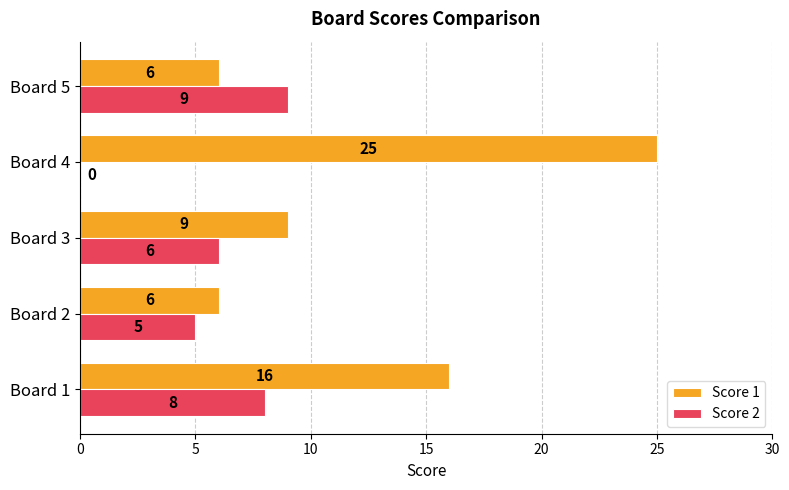

How many data points does each series have?

5